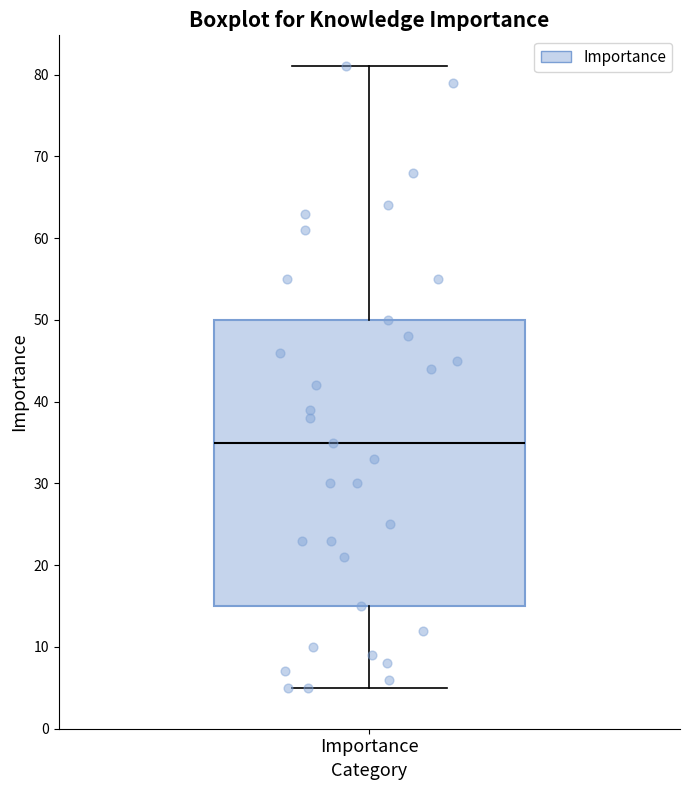

Where is the lower edge of the box for Importance on the y-axis? The values are not printed on the chart, so give them approximately, as read against the axis.

15